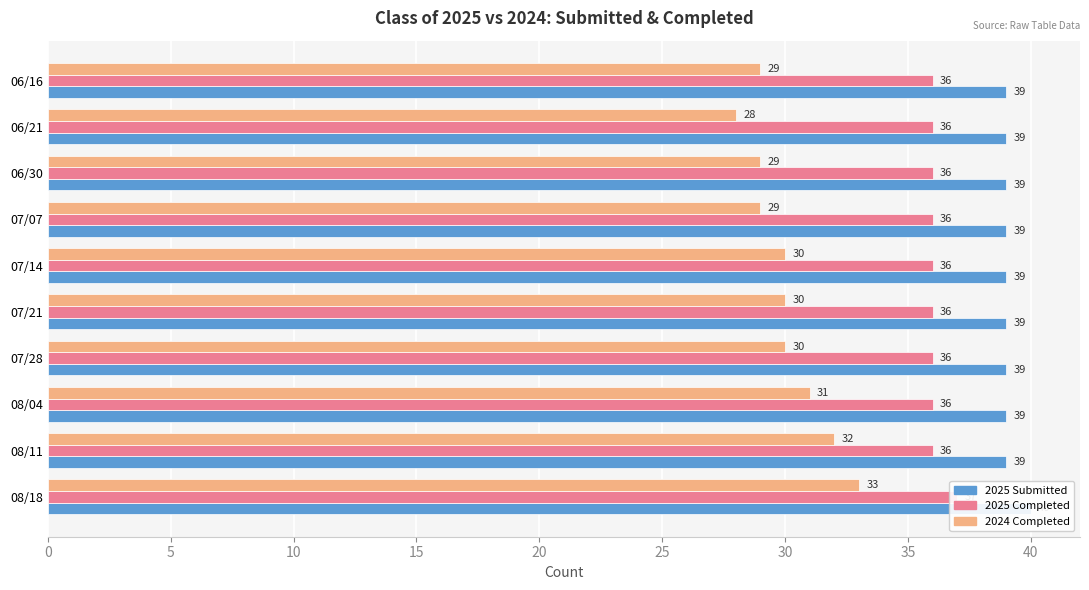

Which series changed the most between 06/21 and 06/16?

2024 Completed